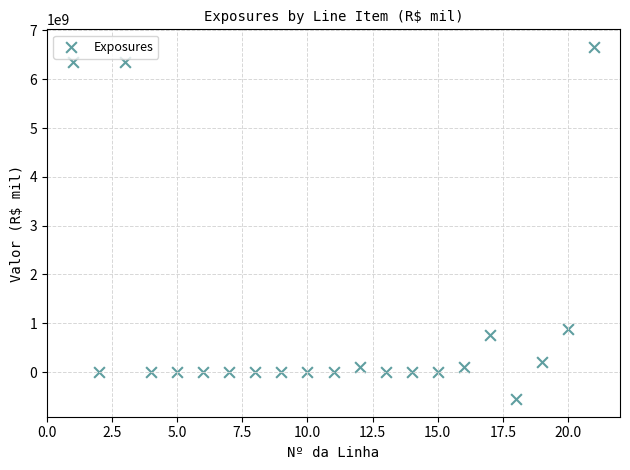

What Y value in the scatter plot is closest to 3054097708?

881153109.0